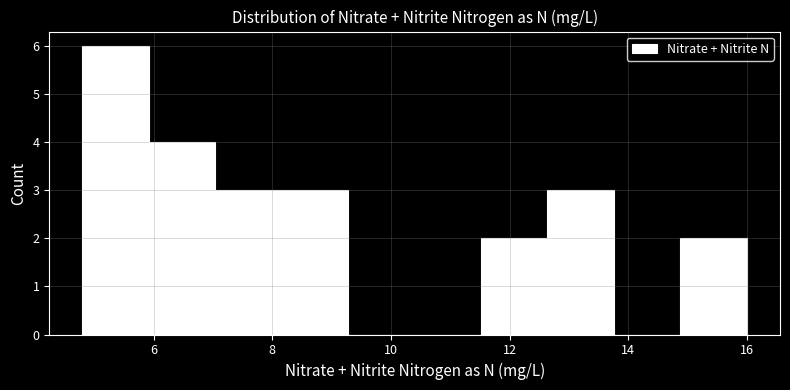

Reading left to right, list every bar in this chart as the range it spans on the x-axis followed by its height. Neither the bar edges nor the heights are printed on the chart, so give them approximately, as read against the axes.

4.80 to 5.92: 6
5.92 to 7.04: 4
7.04 to 8.16: 3
8.16 to 9.28: 3
9.28 to 10.40: 0
10.40 to 11.52: 0
11.52 to 12.64: 2
12.64 to 13.76: 3
13.76 to 14.88: 0
14.88 to 16.00: 2